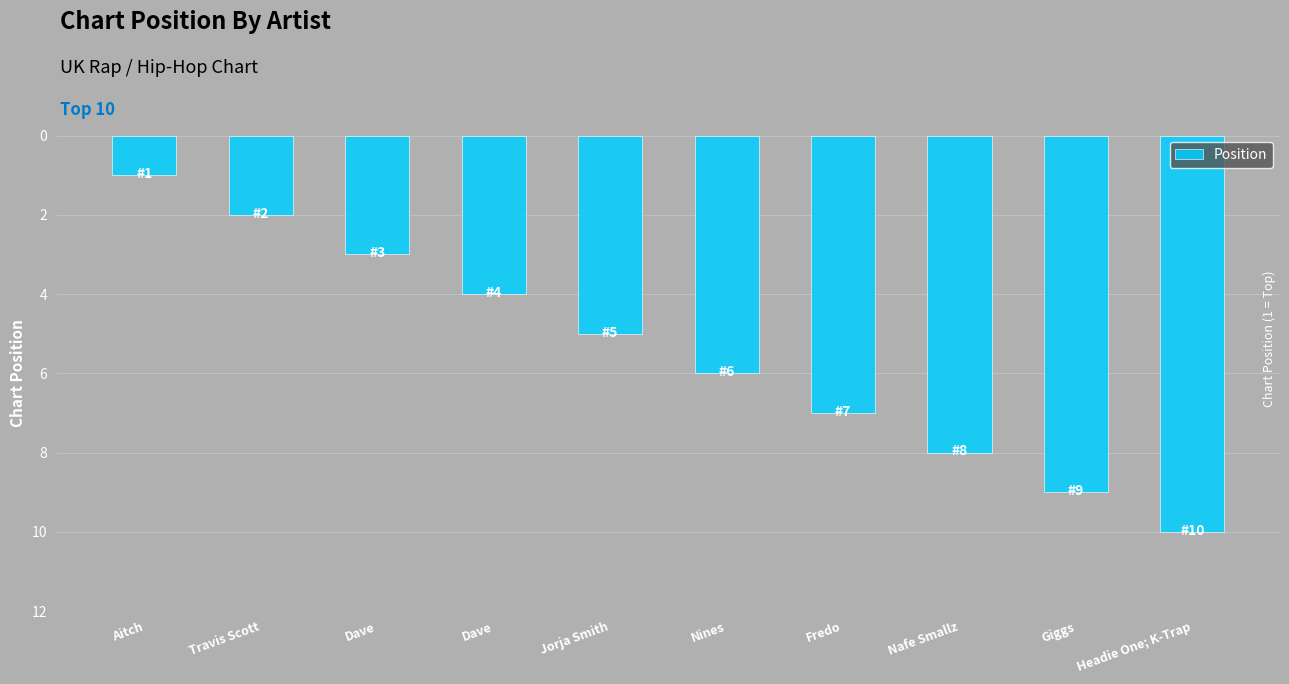

How many categories are shown in the chart?

10